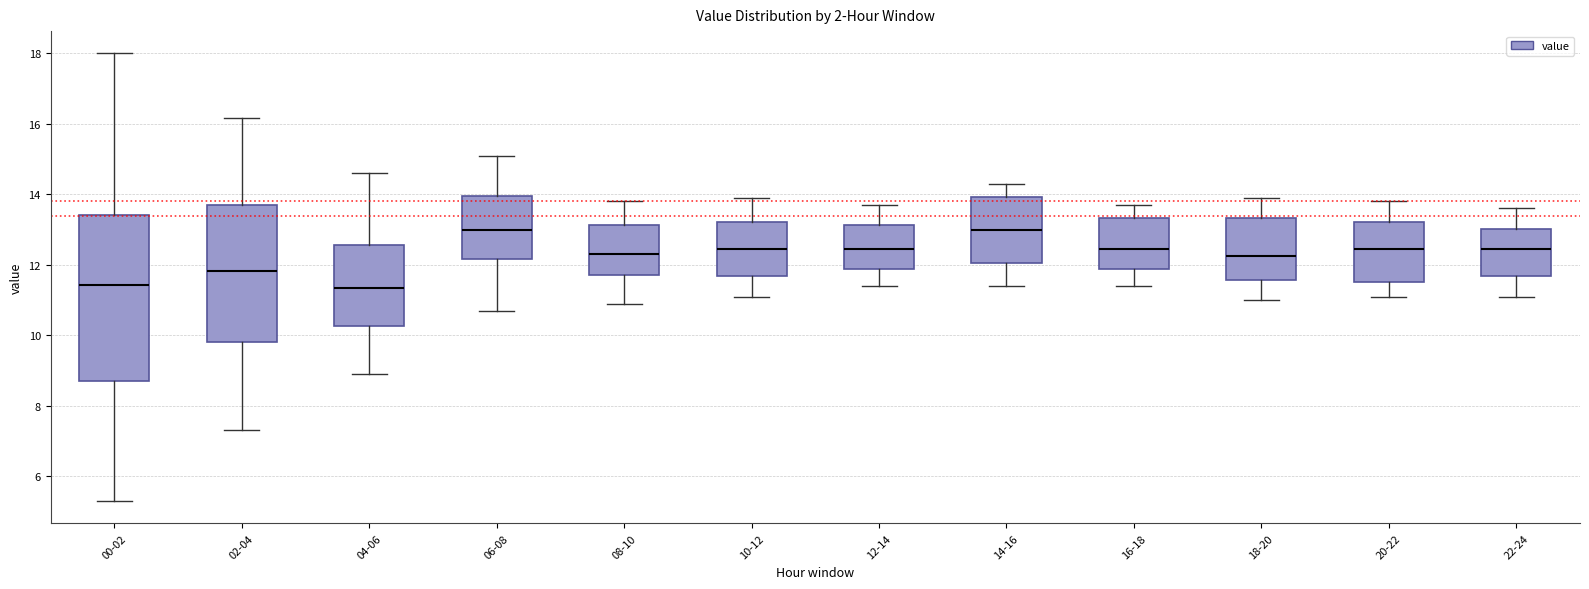

Which box is the tallest, from its lower edge to its upper edge?

00-02